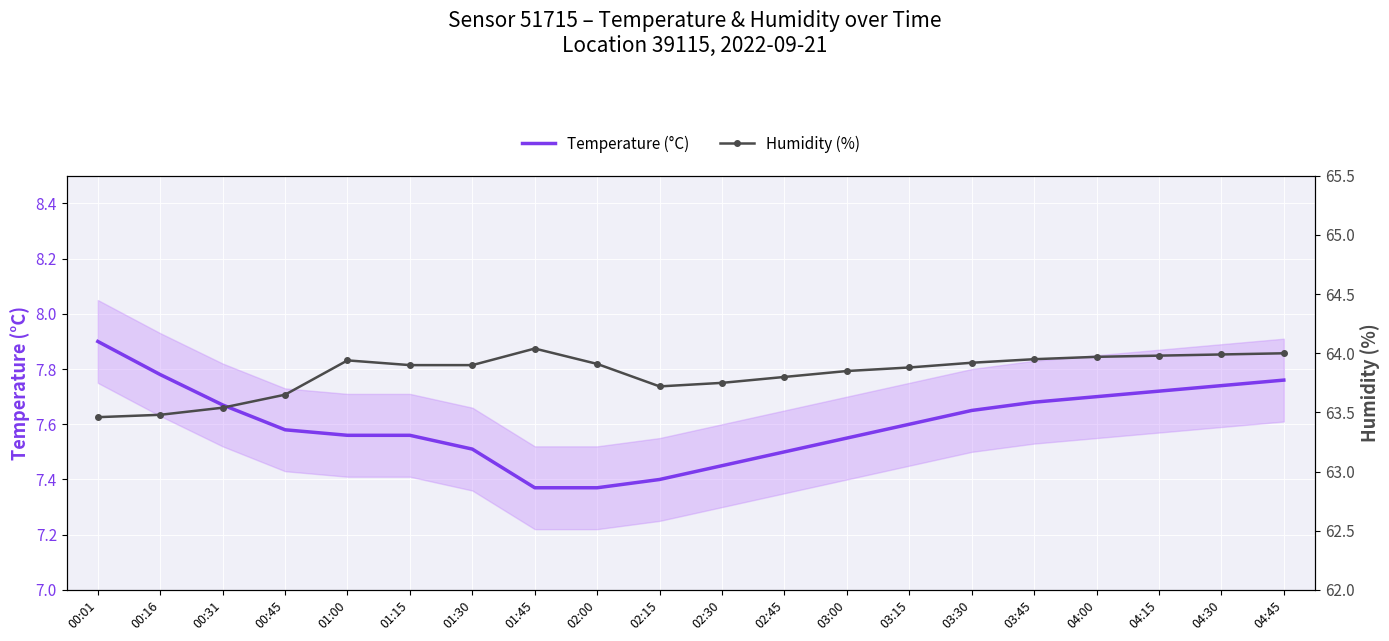

Where is the first local minimum for Humidity (%)?

02:15